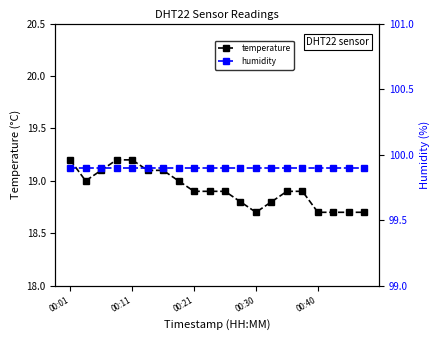

Reading right to left, list all the values displayed in this chart.

temperature: 18.7	18.7	18.7	18.7	18.9	18.9	18.8	18.7	18.8	18.9	18.9	18.9	19.0	19.1	19.1	19.2	19.2	19.1	19.0	19.2
humidity: 99.9	99.9	99.9	99.9	99.9	99.9	99.9	99.9	99.9	99.9	99.9	99.9	99.9	99.9	99.9	99.9	99.9	99.9	99.9	99.9